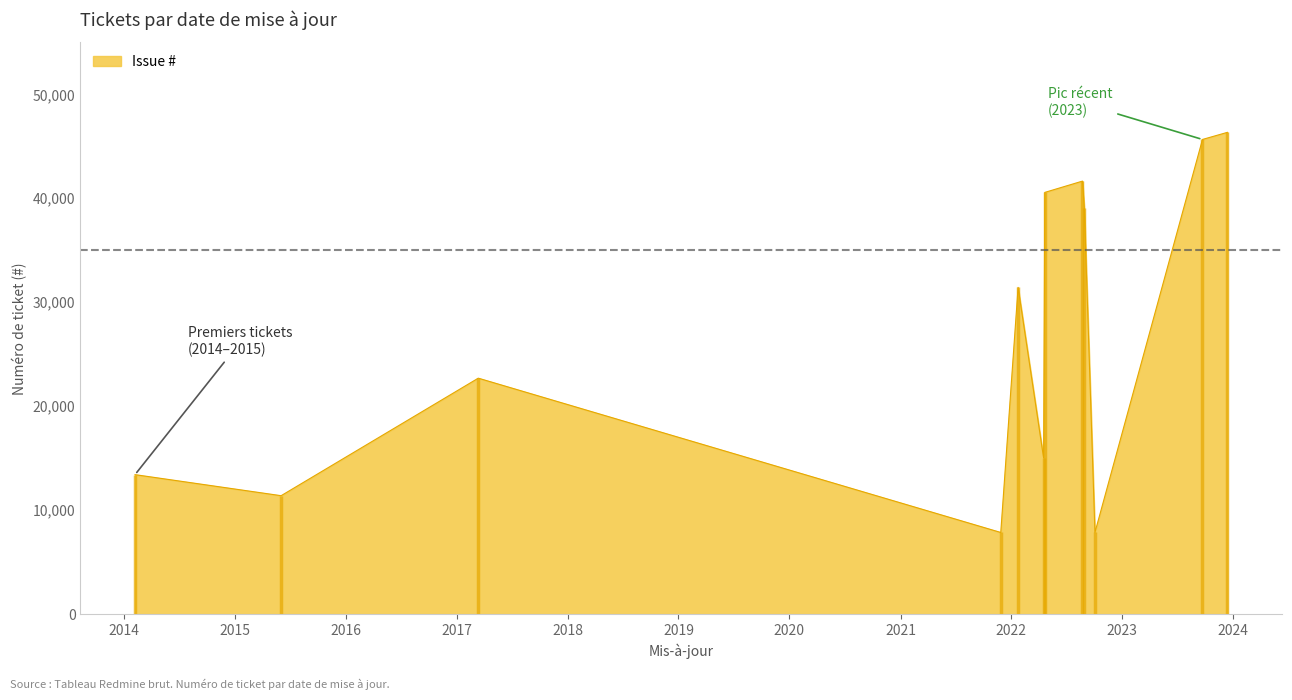

Between 2014-02-07 and 2017-03-13, which is larger?

2017-03-13